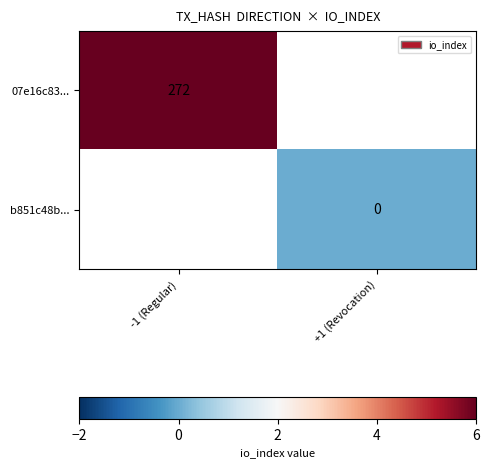

True or false: 07e16c83... has a value of 384 at -1 (Regular).

False